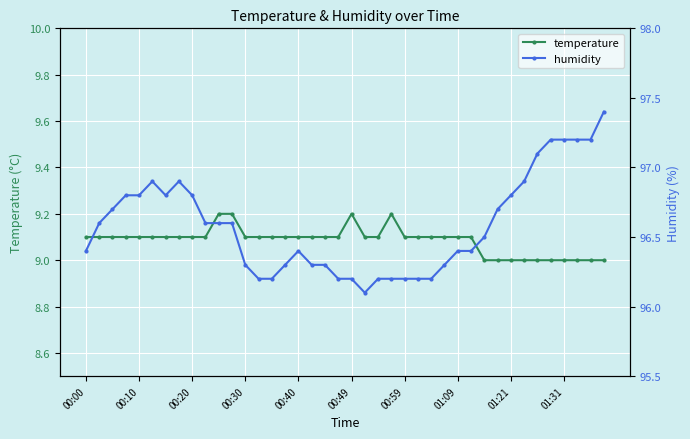

Count the temperature values in the range 9 to 10.

40